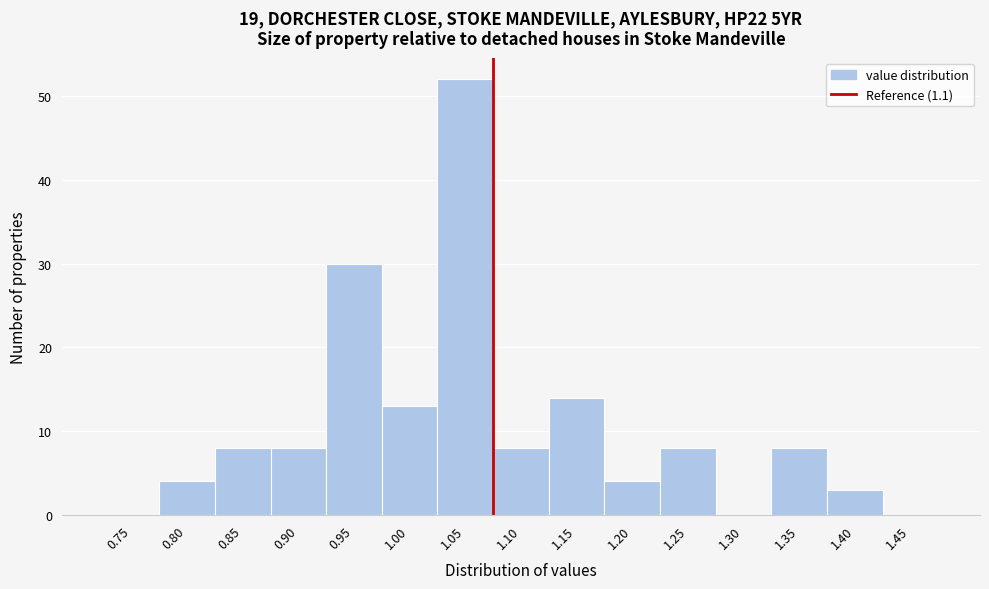

Reading left to right, transcribe all the data shown in this chart.

0.75=0	0.80=4	0.85=8	0.90=8	0.95=30	1.00=13	1.05=52	1.10=8	1.15=14	1.20=4	1.25=8	1.30=0	1.35=8	1.40=3	1.45=0